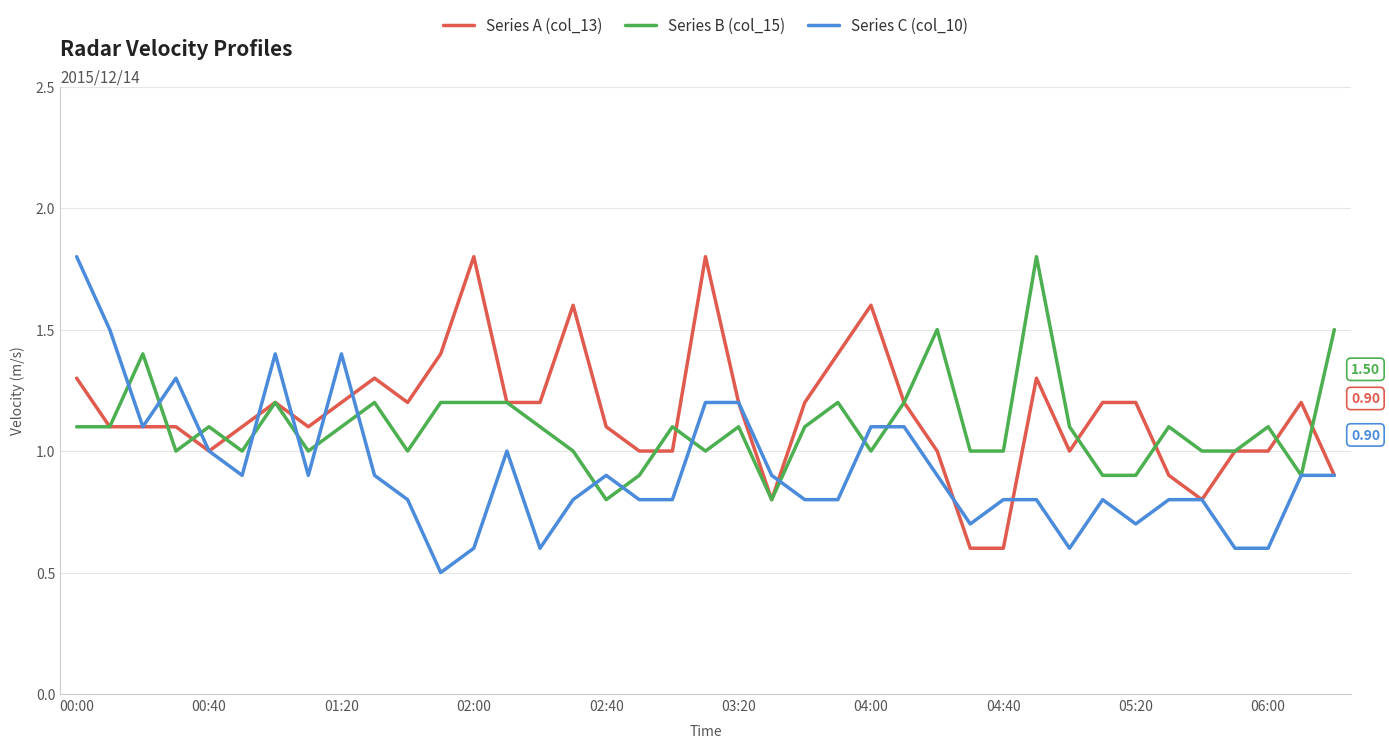

Rank the series by their average value, from highest to lowest.

Series A (col_13), Series B (col_15), Series C (col_10)